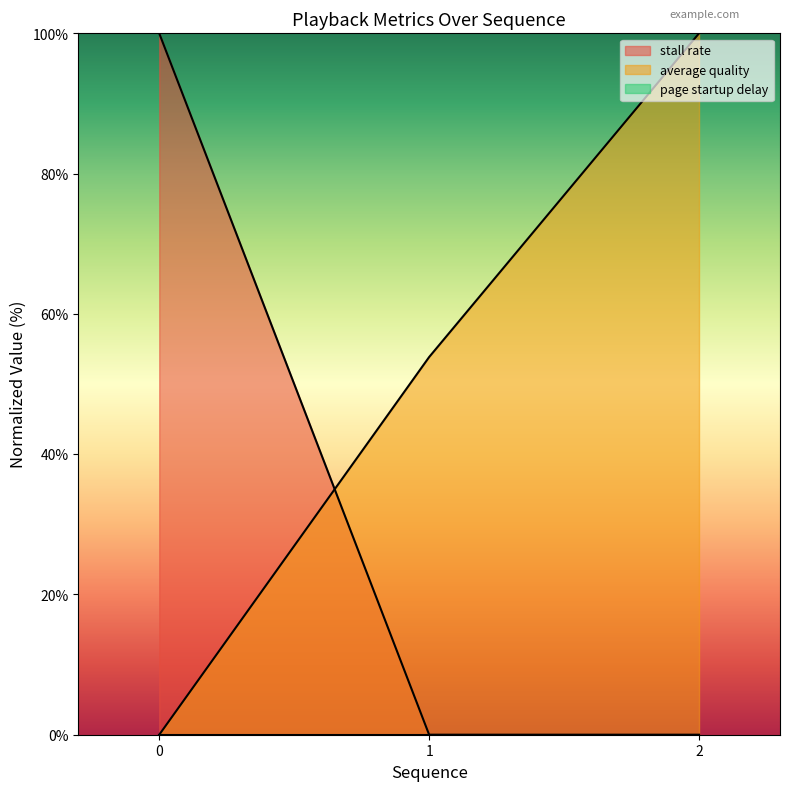

Which series has the largest total across all categories?

average quality